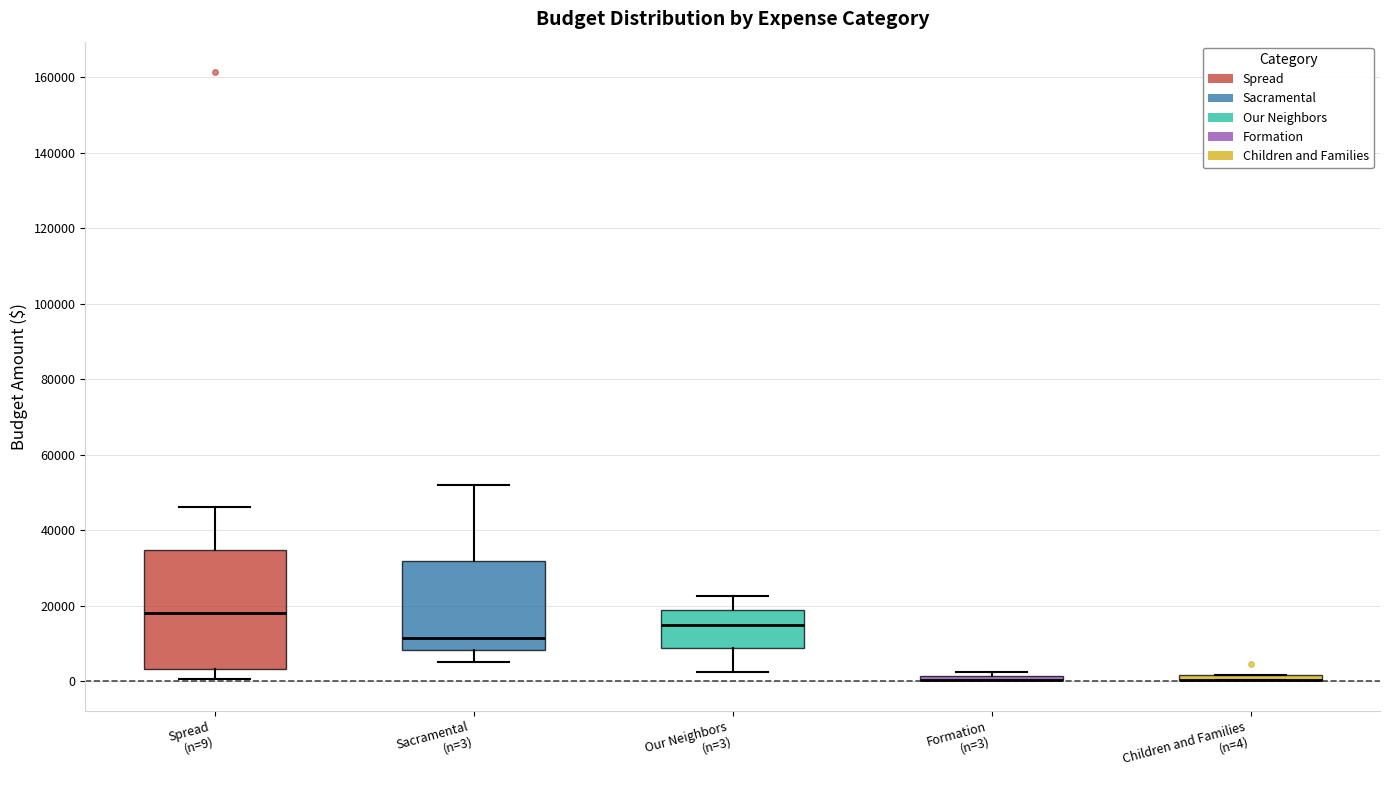

Where is the upper edge of the box for Children and Families (n=4) on the y-axis? The values are not printed on the chart, so give them approximately, as read against the axis.

2000